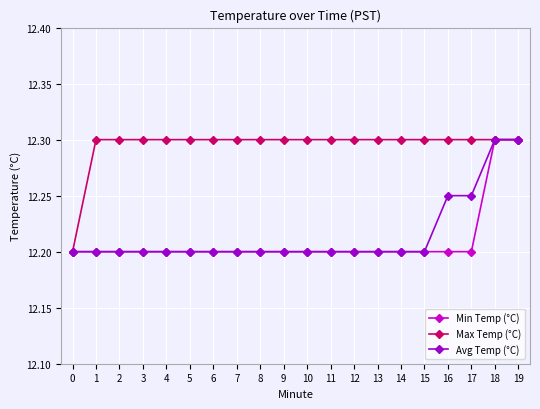

How many lines are shown in the chart?

3